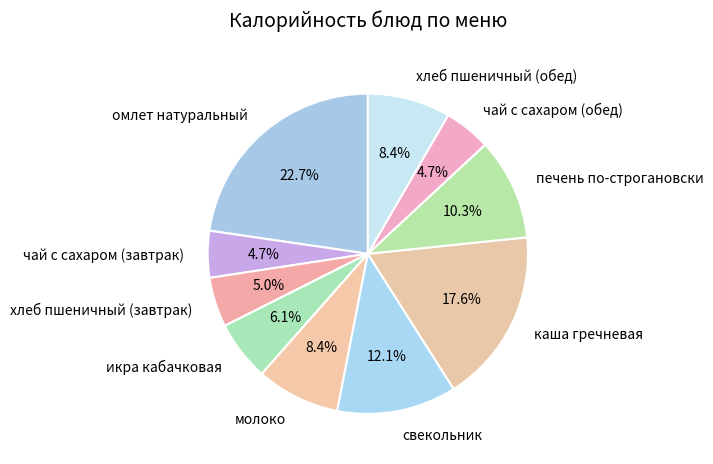

To the nearest percent, what percentage of the pie is молоко?

8%